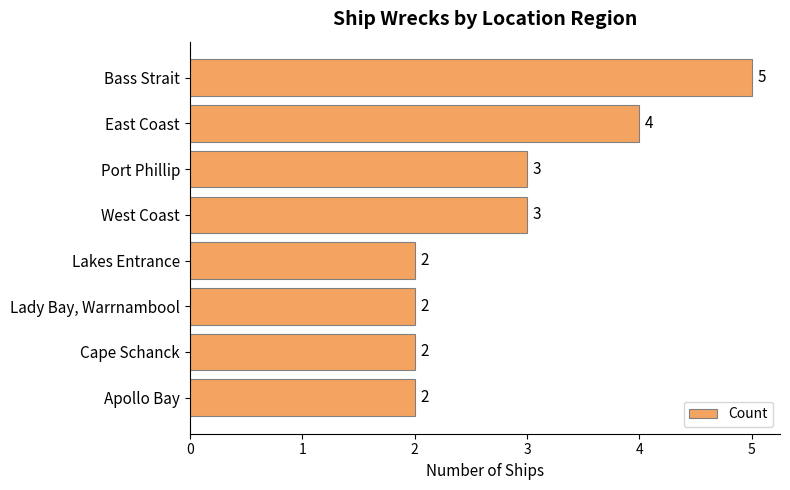

Does the chart contain any negative values?

No